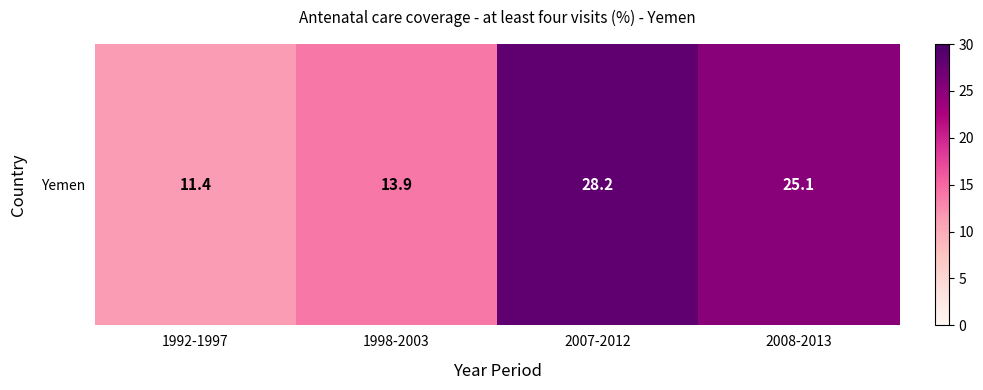

Is it true that the value at 1992-1997 is 4.3?

False